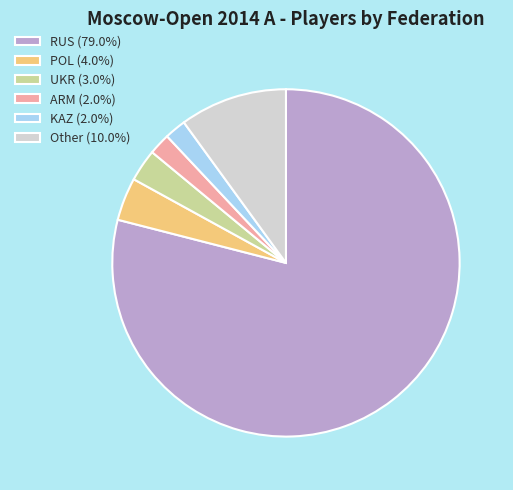

What is the ratio of the value at POL (4.0%) to the value at Other (10.0%)?

0.4